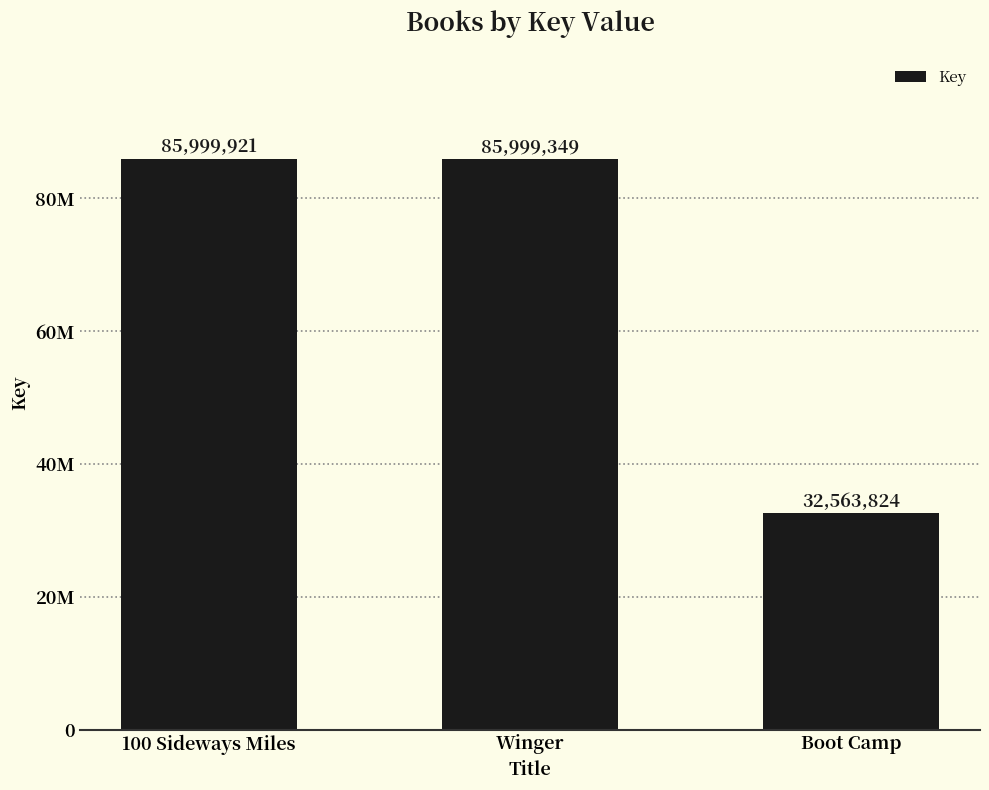

True or false: the data shows 85999921 at 100 Sideways Miles.

True